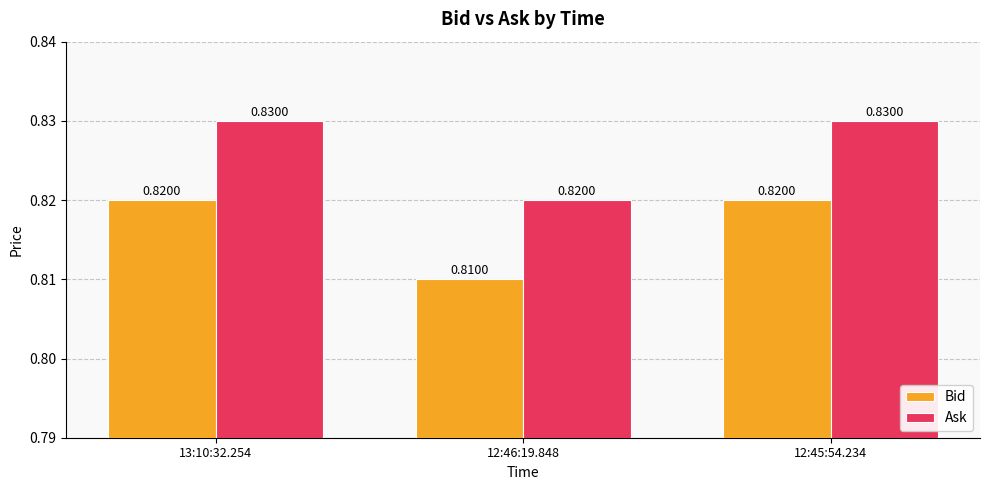

At how many categories does at least one series exceed 0?

3